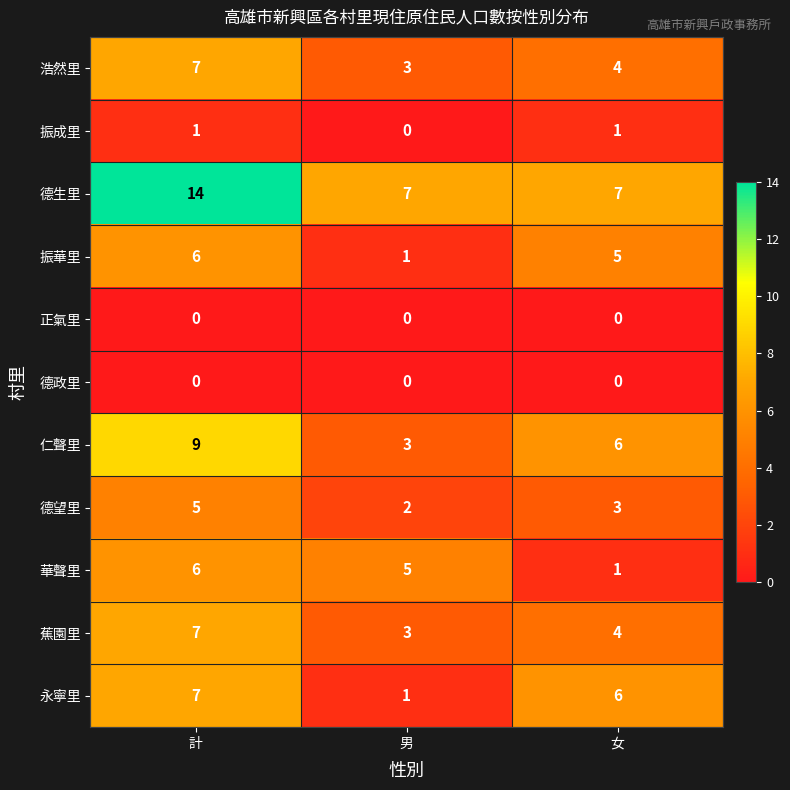

What is the difference between the maximum and minimum values in the 華聲里 series?

5